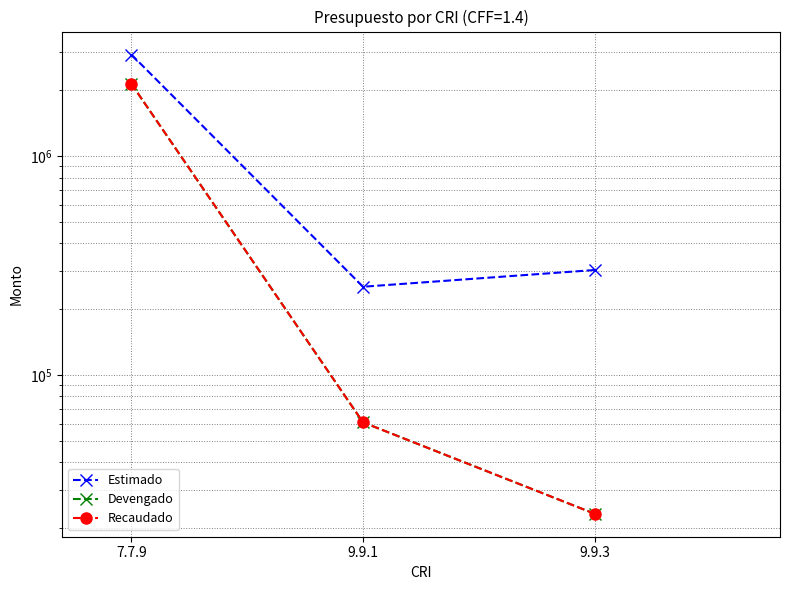

At which label does Recaudado first exceed 60834?

7.7.9